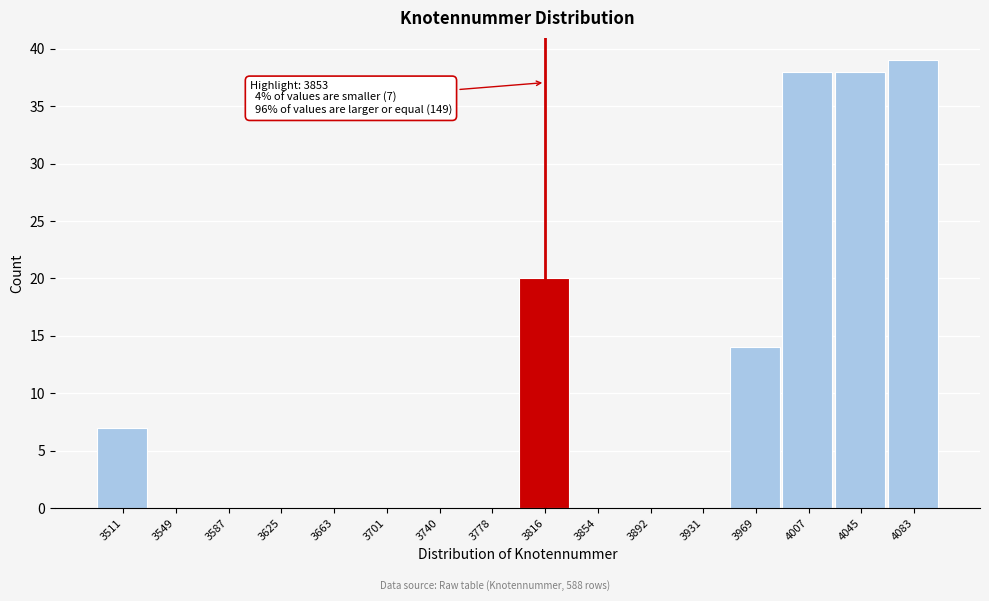

Reading left to right, list all the values displayed in this chart.

3511=7	3549=0	3587=0	3625=0	3663=0	3701=0	3740=0	3778=0	3816=20	3854=0	3892=0	3931=0	3969=14	4007=38	4045=38	4083=39